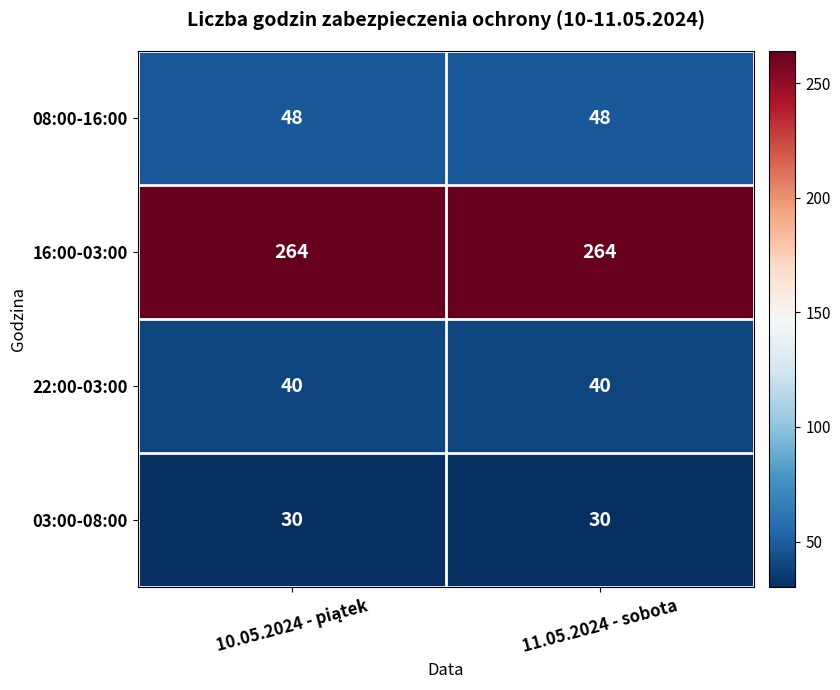

Reading right to left, extract all data points from this chart.

08:00-16:00: 48	48
16:00-03:00: 264	264
22:00-03:00: 40	40
03:00-08:00: 30	30